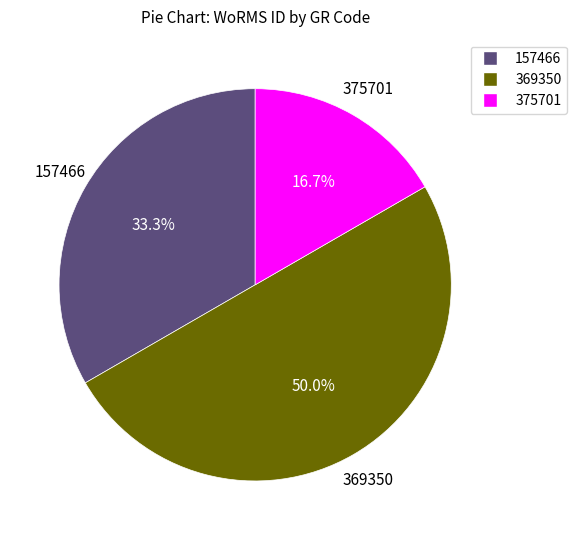

Count the number of slices in the pie.

3